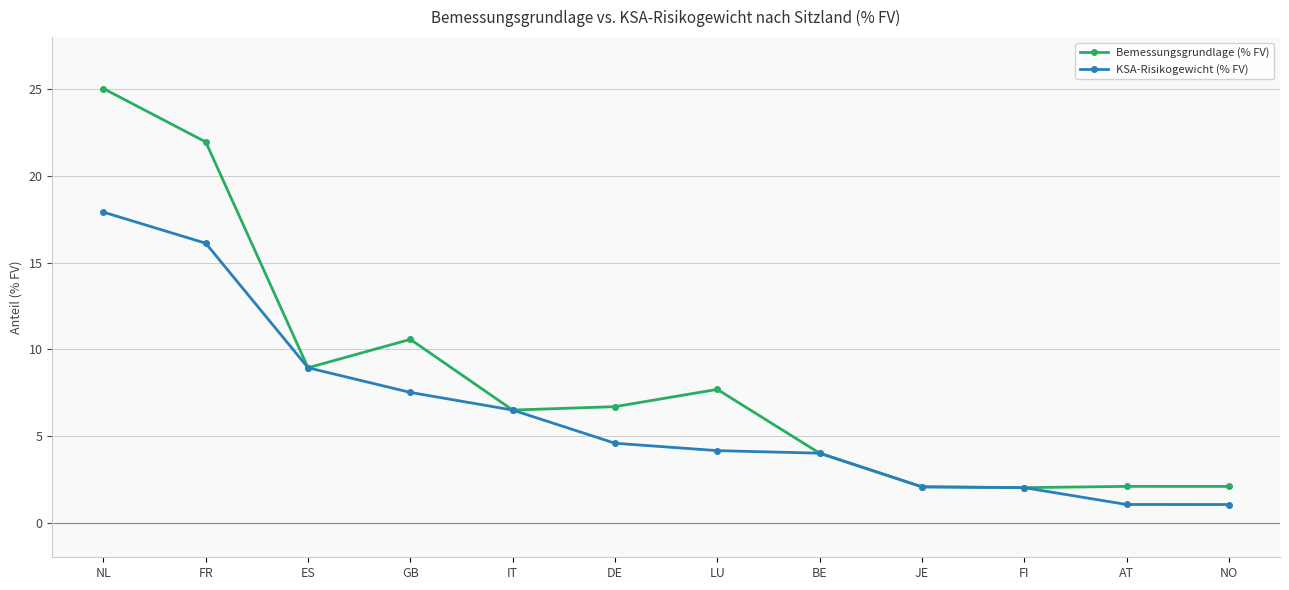

Which series has the largest range (max minus min)?

Bemessungsgrundlage (% FV)